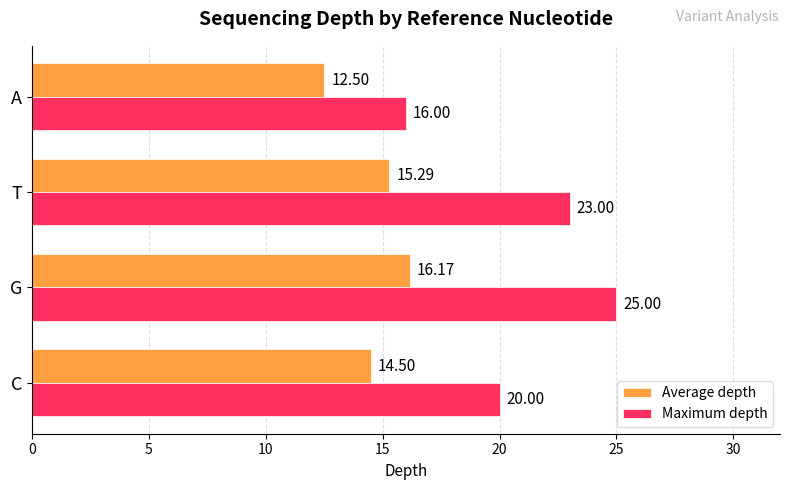

What is the difference between the maximum and second lowest values in the Average depth series?

1.7